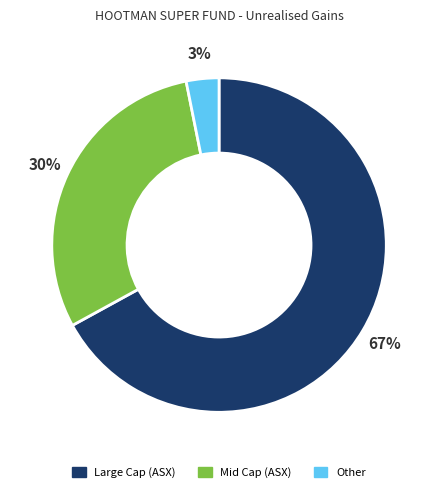

Is there any slice that represents more than half of the pie?

Yes